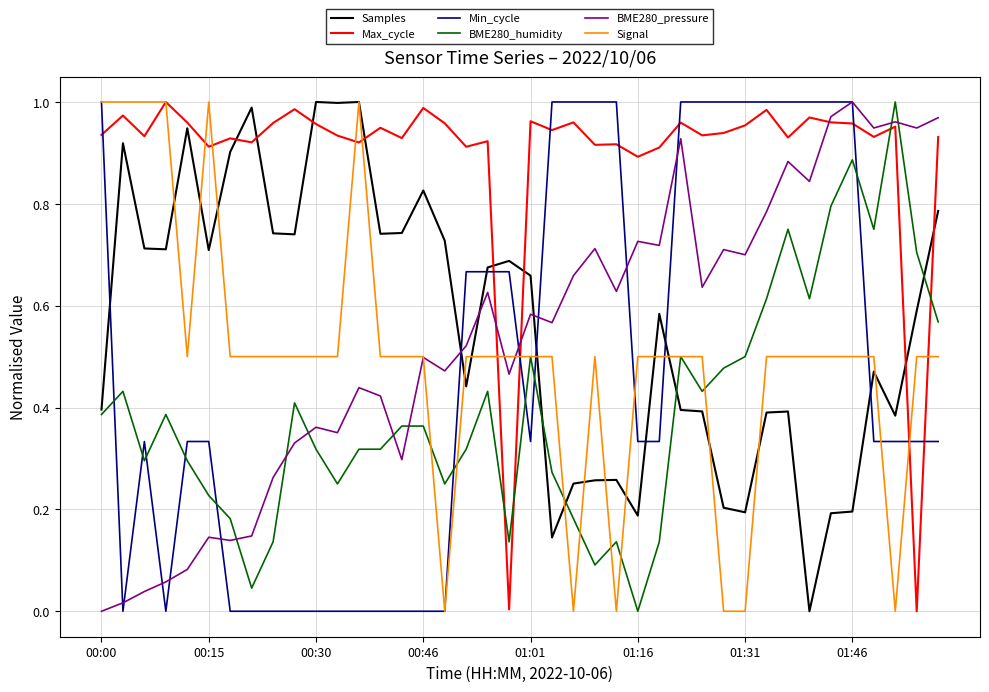

Which series has the largest total across all categories?

Max_cycle